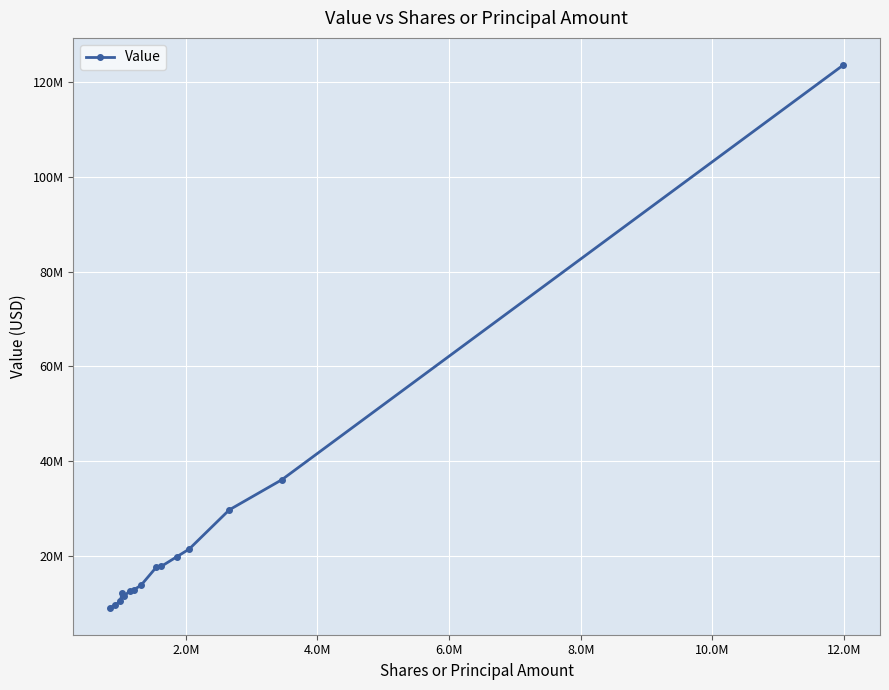

Reading left to right, what are all the values shown in this chart?

9223000	9742000	10606000	12191000	11663000	12742000	12934000	13933000	17727000	17892000	19948000	21540000	29802000	36136000	123484000